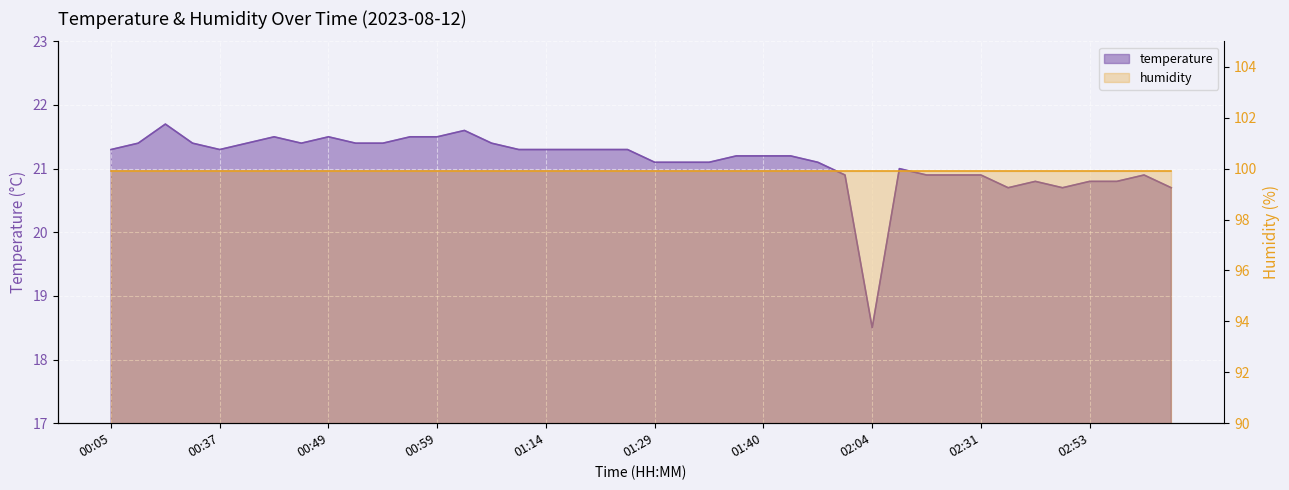

How many data points are above 21?

27